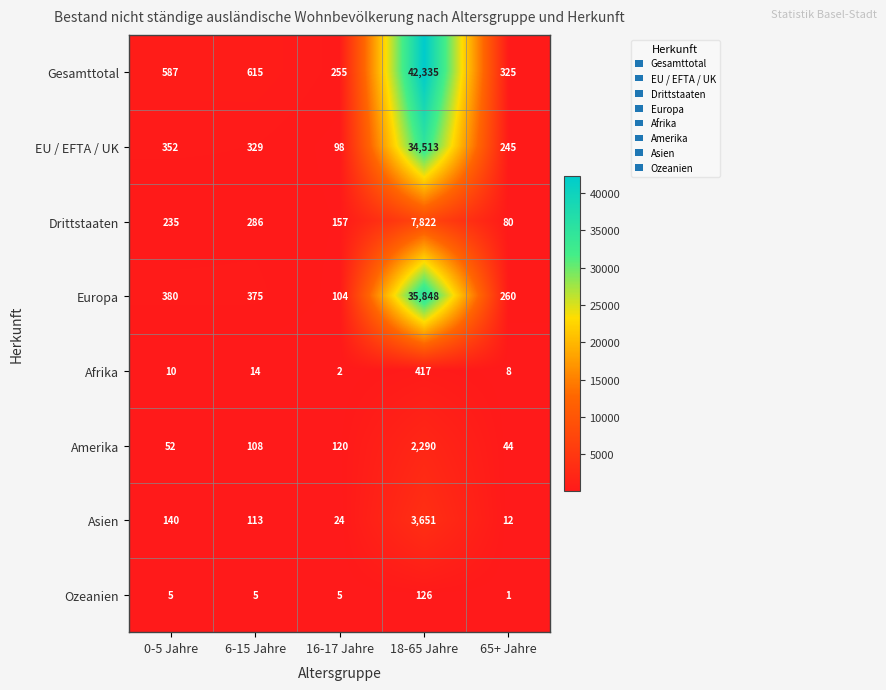

What is the approximate value of EU / EFTA / UK at 6-15 Jahre, to the nearest 10?

330